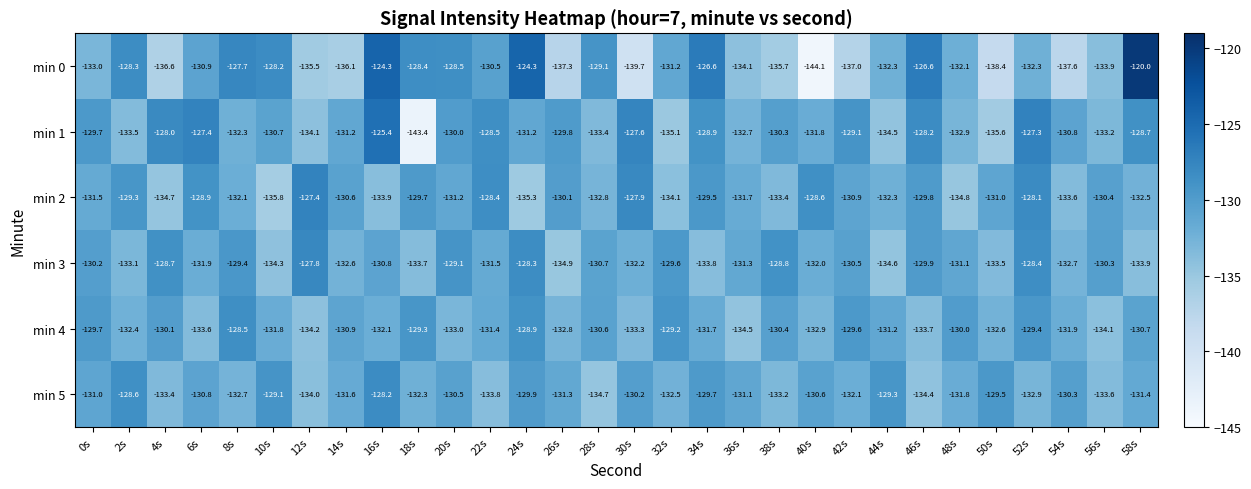

Where does the min 1 series first go above -130?

0s